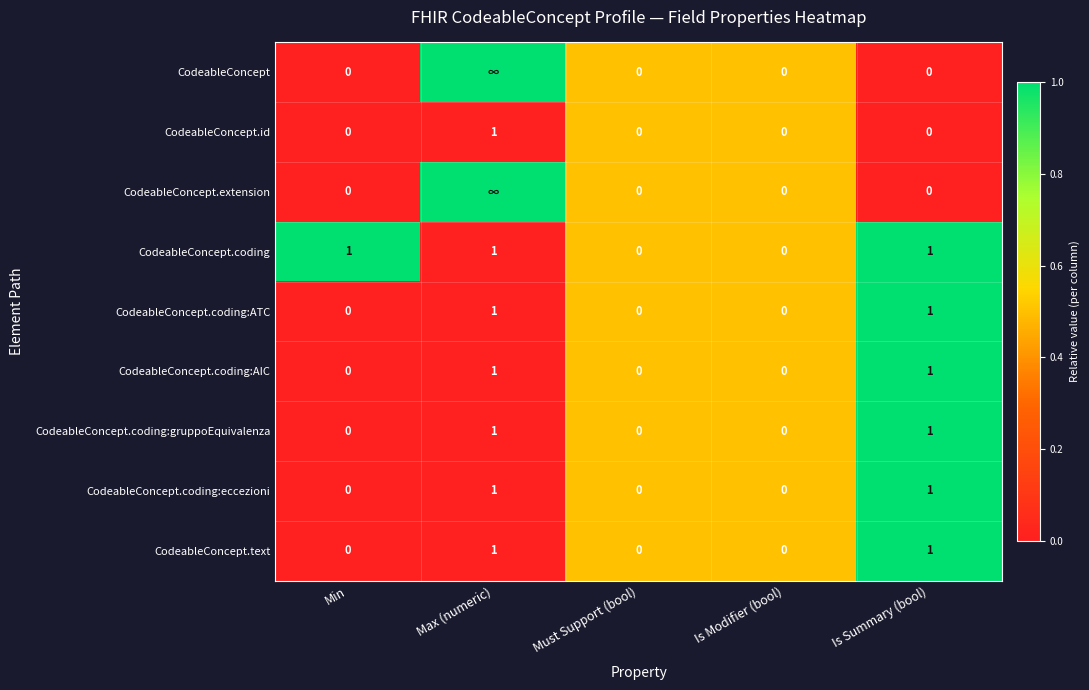

How many CodeableConcept.id values are between 0 and 1?

5